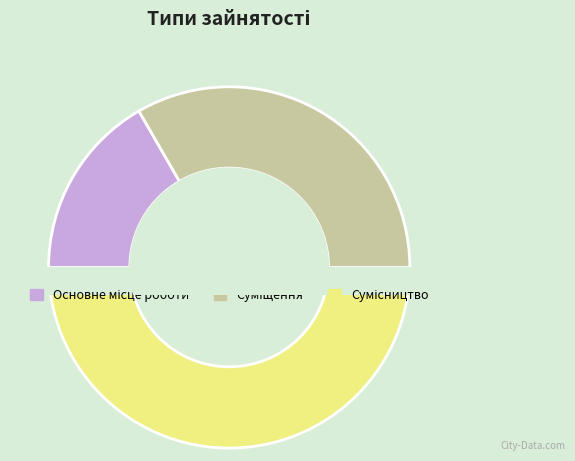

What percentage is the Основне місце роботи slice, to the nearest percent?

17%